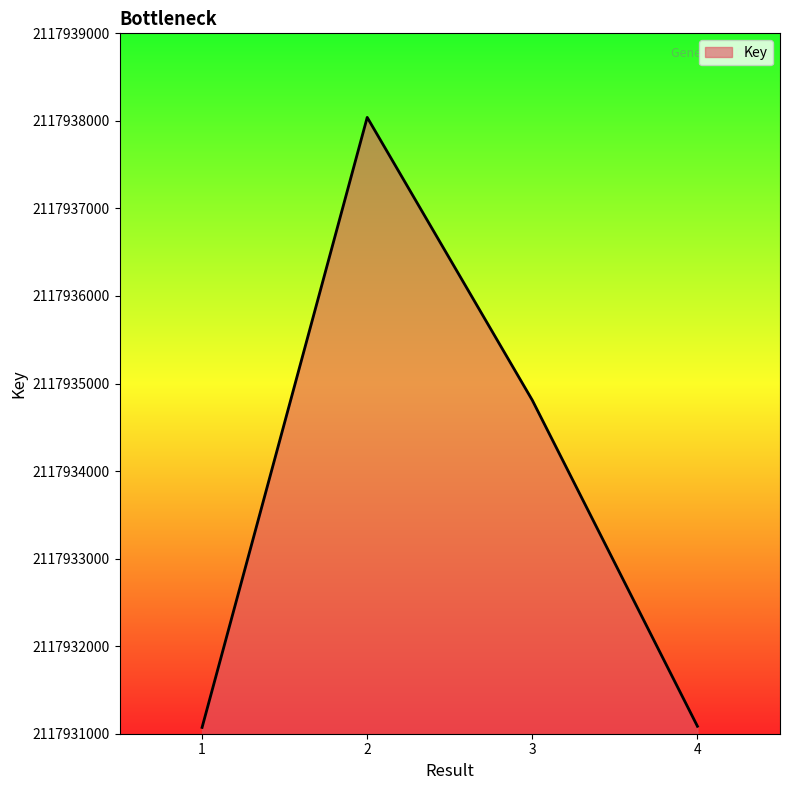

The value at 3 is 639793577. True or false?

False